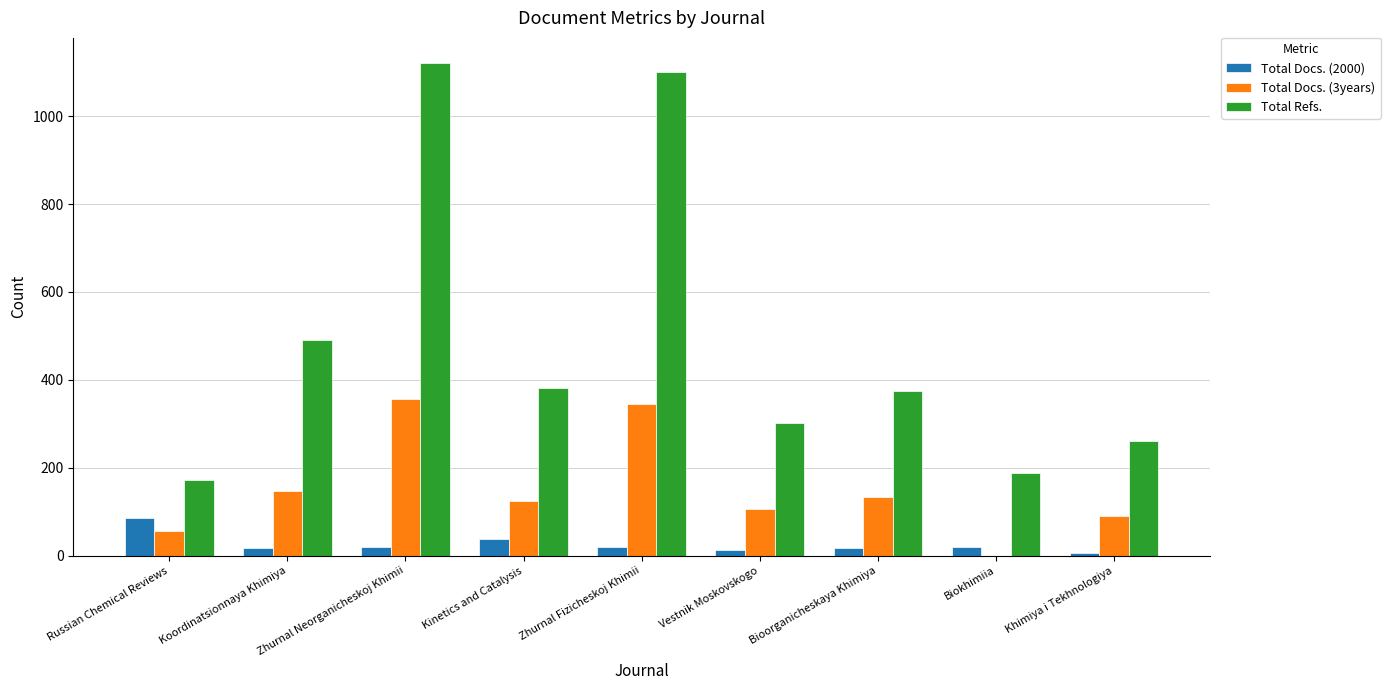

What is the spread (max minus min) of values at Kinetics and Catalysis?

343